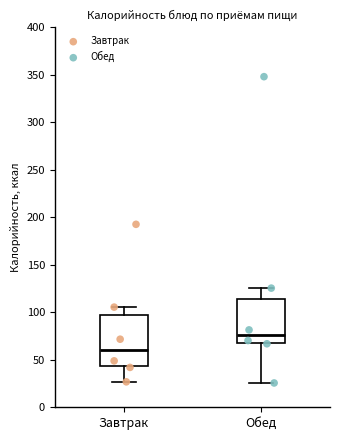

Reading left to right, transcribe this box plot: for each box, give where its median line is, the range the box spans, and where its two whiskers end, as read against the y-axis. The values are not printed on the chart, so give them approximately, as read against the axis.

Завтрак: median 60, box 45 to 95, whiskers 25 to 105
Обед: median 75, box 70 to 115, whiskers 25 to 125